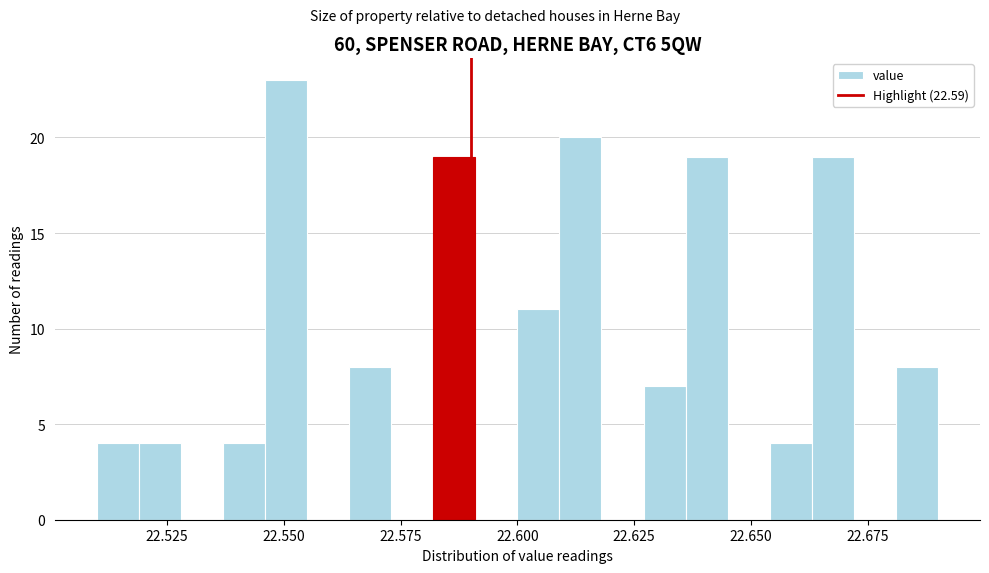

Read against the x-axis, roughly where is the centre of the tallest bar?

22.550